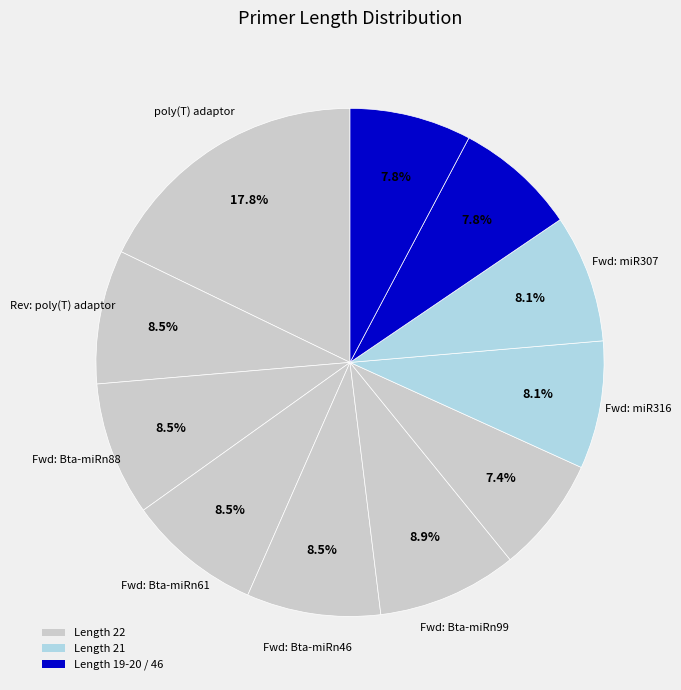

How many segments does this pie chart have?

11